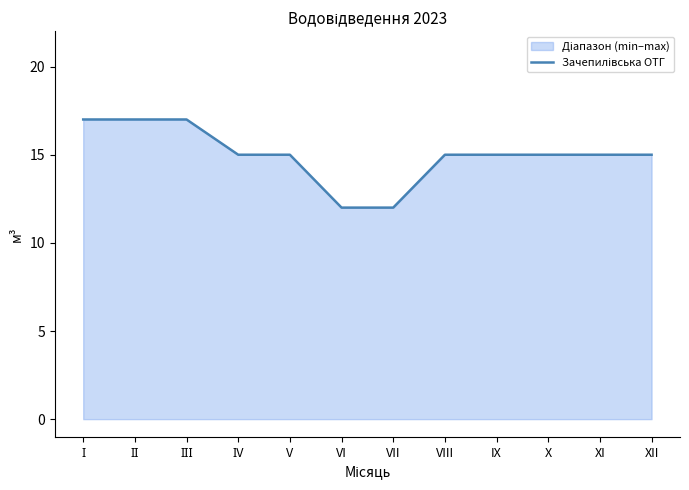

What is the difference between the values at VI and X?

3